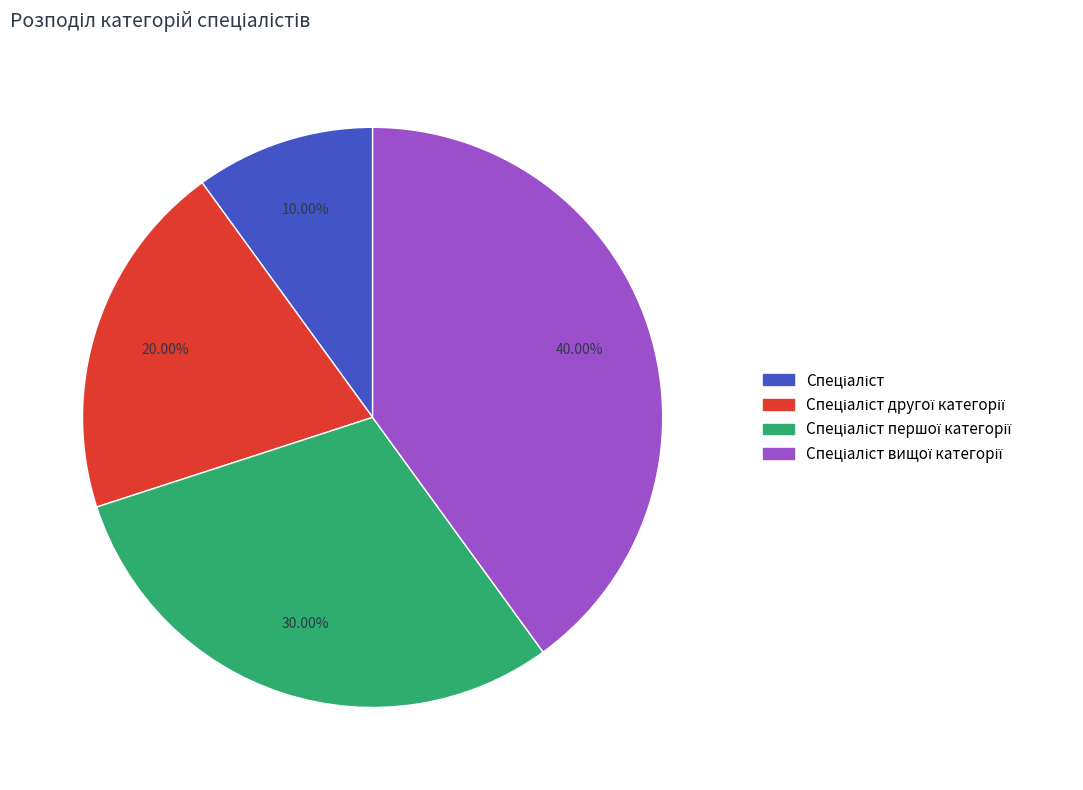

Does any single category account for the majority?

No